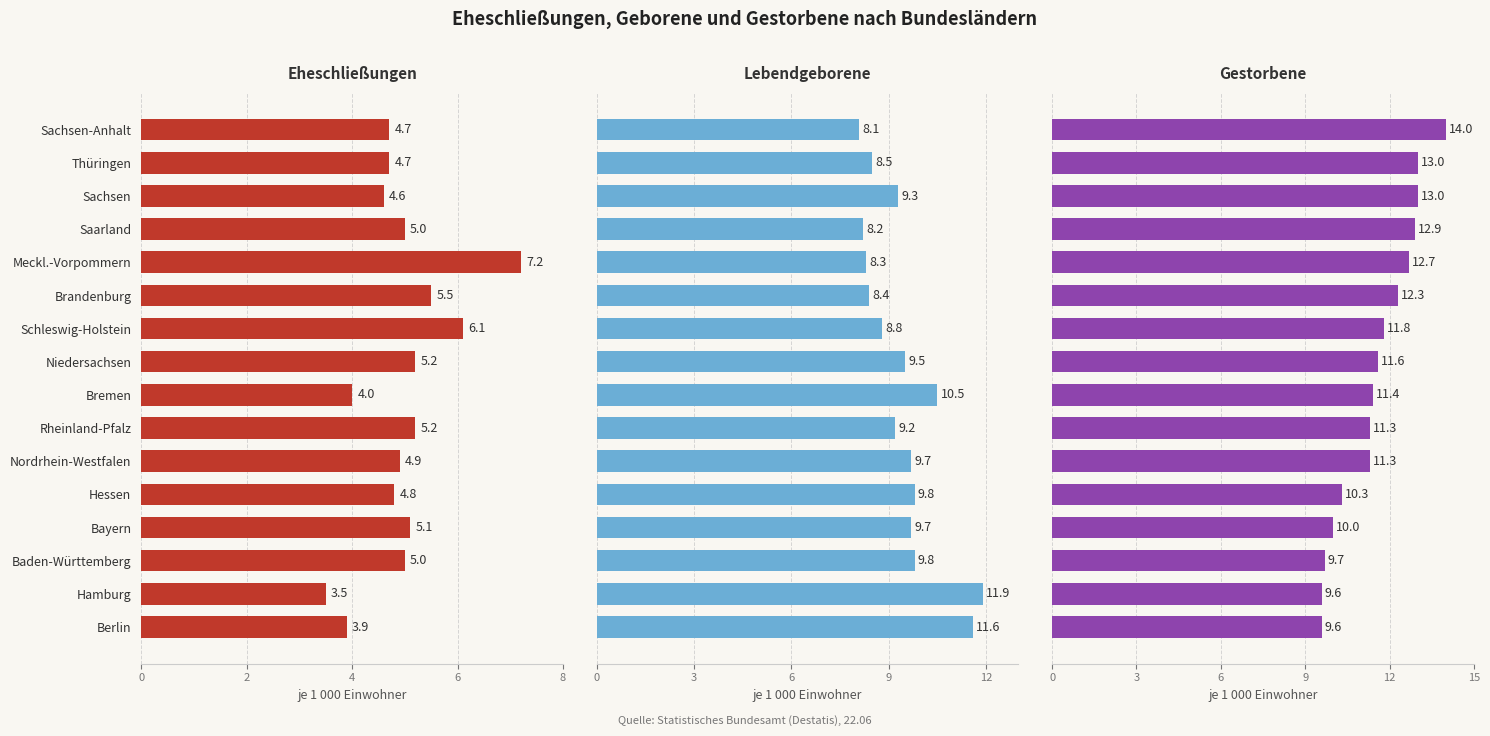

Is the value of Gestorbene at Hamburg greater than the value of Lebendgeborene at Brandenburg?

Yes